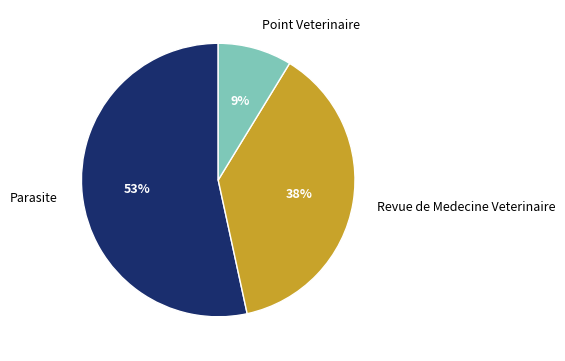

What is the majority slice?

Parasite